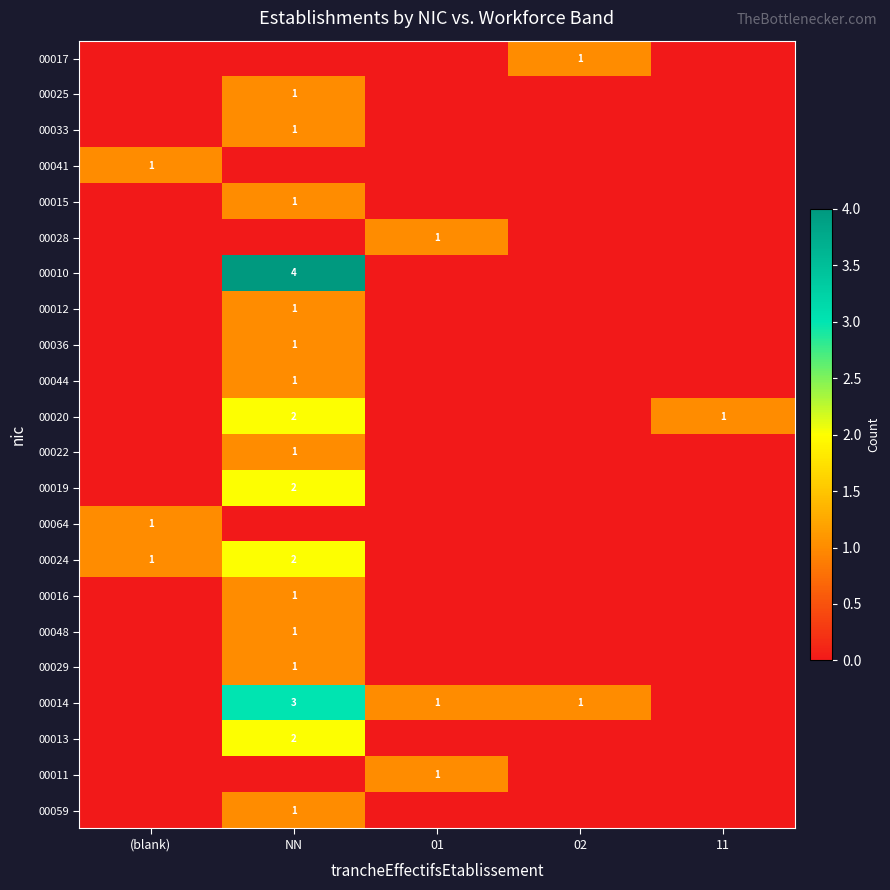

Rank the series by their maximum value, from lowest to highest.

00017, 00025, 00033, 00041, 00015, 00028, 00012, 00036, 00044, 00022, 00064, 00016, 00048, 00029, 00011, 00059, 00020, 00019, 00024, 00013, 00014, 00010